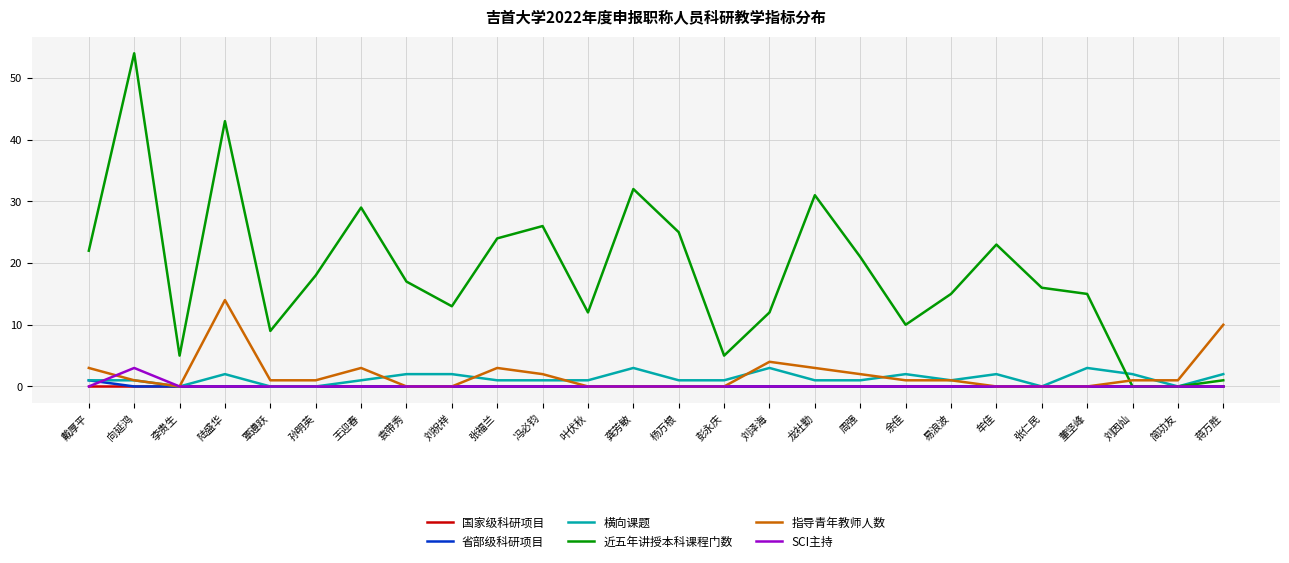

True or false: SCI主持 and 省部级科研项目 intersect in this chart.

True